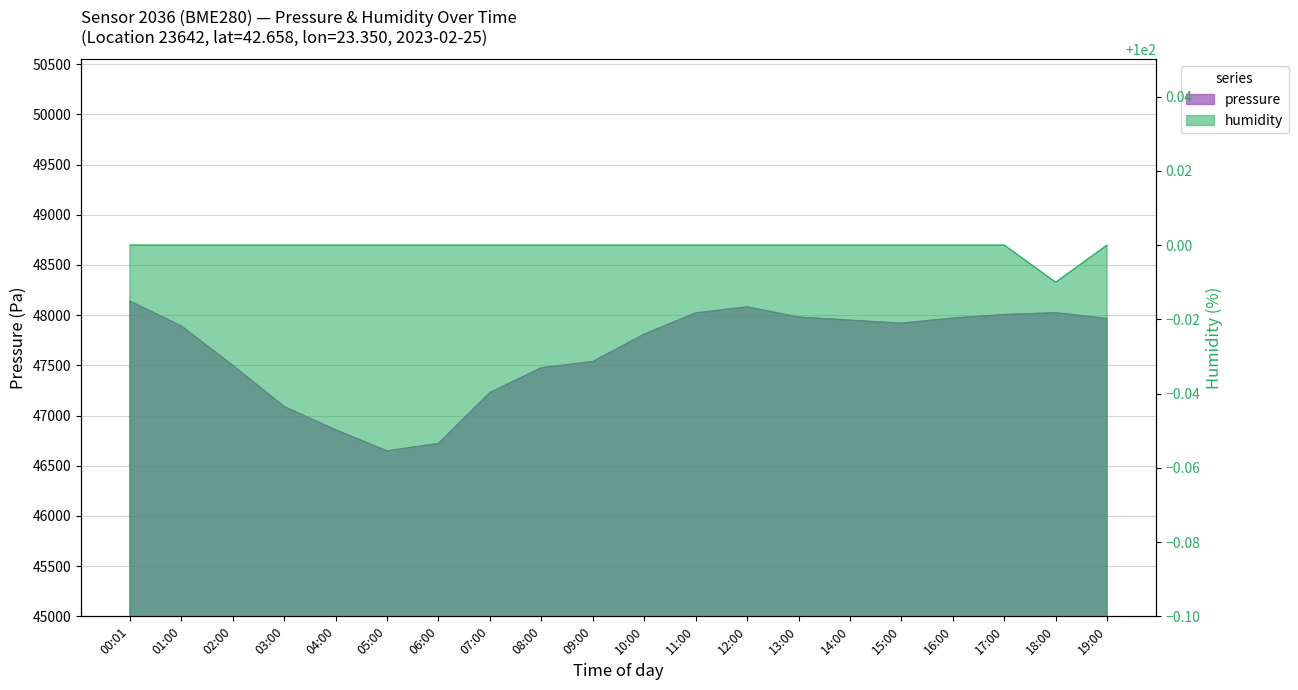

What is the average value of the pressure series?

47641.2